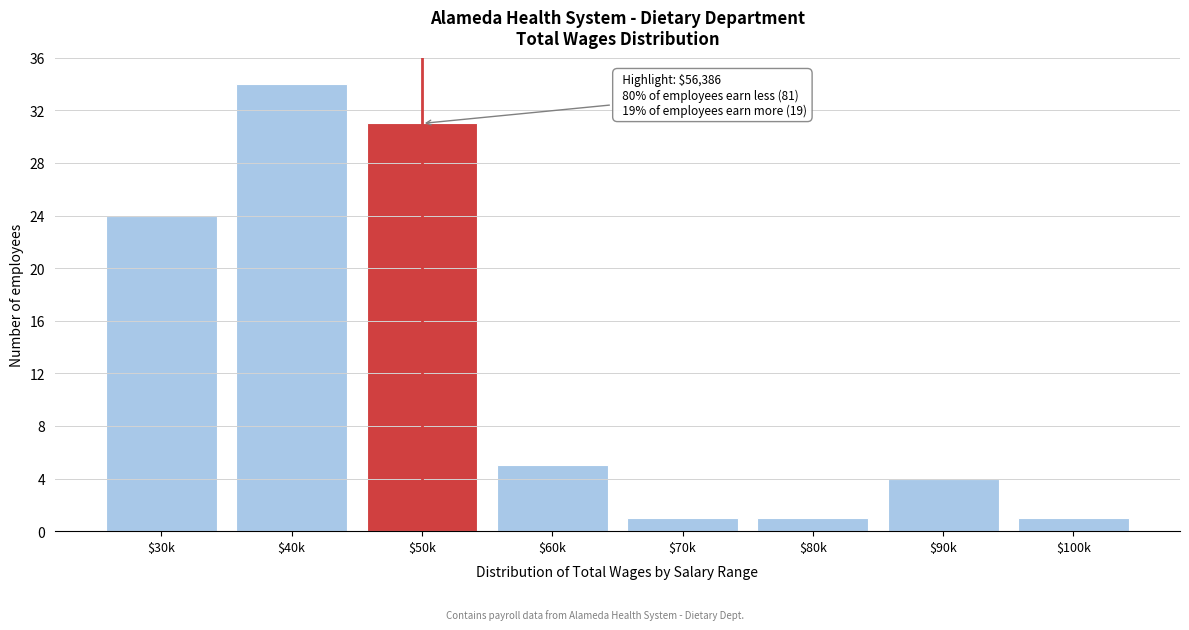

Reading left to right, list all the values displayed in this chart.

24	34	31	5	1	1	4	1